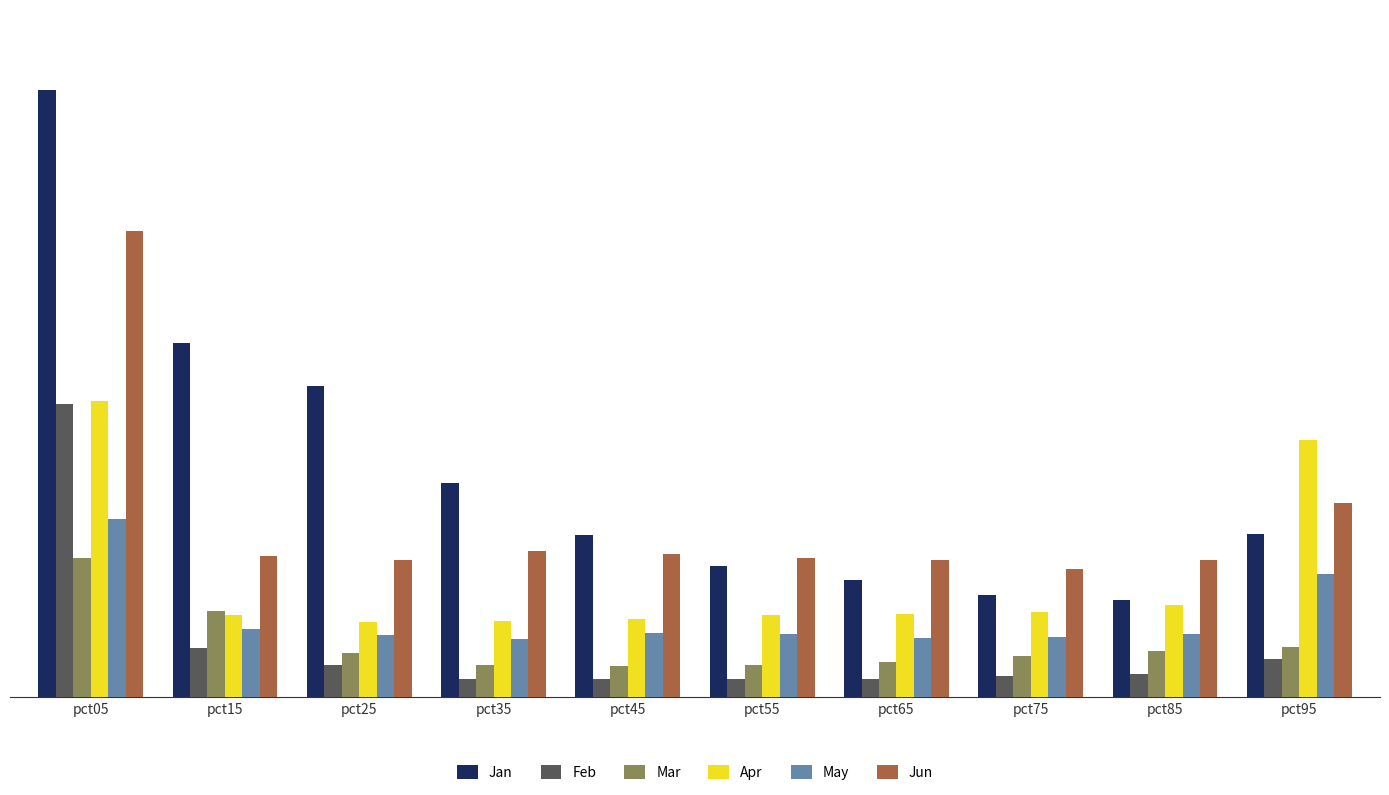

What is the sum of all May values?

5.2